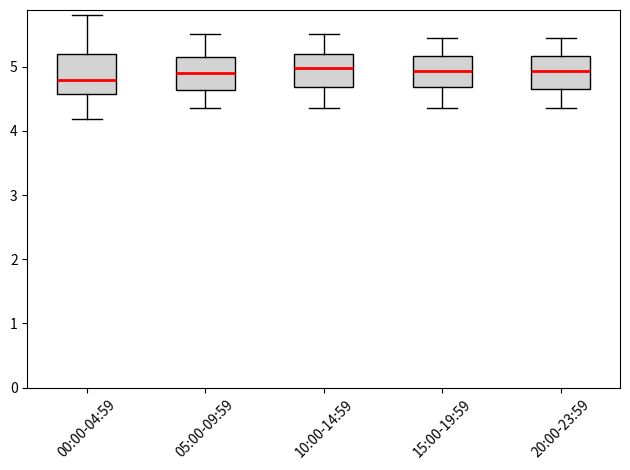

Reading left to right, transcribe this box plot: for each box, give where its median line is, the range the box spans, and where its two whiskers end, as read against the y-axis. The values are not printed on the chart, so give them approximately, as read against the axis.

00:00-04:59: median 4.8, box 4.6 to 5.2, whiskers 4.2 to 5.8
05:00-09:59: median 4.9, box 4.6 to 5.2, whiskers 4.4 to 5.5
10:00-14:59: median 5.0, box 4.7 to 5.2, whiskers 4.4 to 5.5
15:00-19:59: median 4.9, box 4.7 to 5.2, whiskers 4.4 to 5.5
20:00-23:59: median 4.9, box 4.7 to 5.2, whiskers 4.4 to 5.5